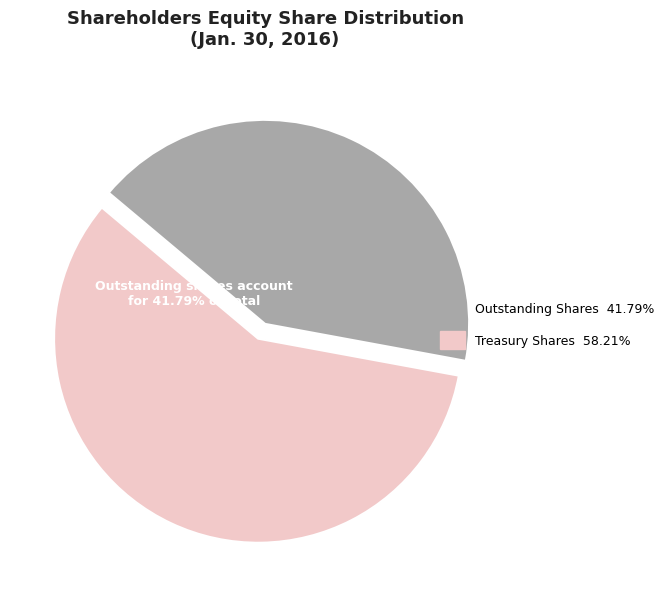

Which slice represents more than half of the pie?

Treasury shares - shares (in shares)